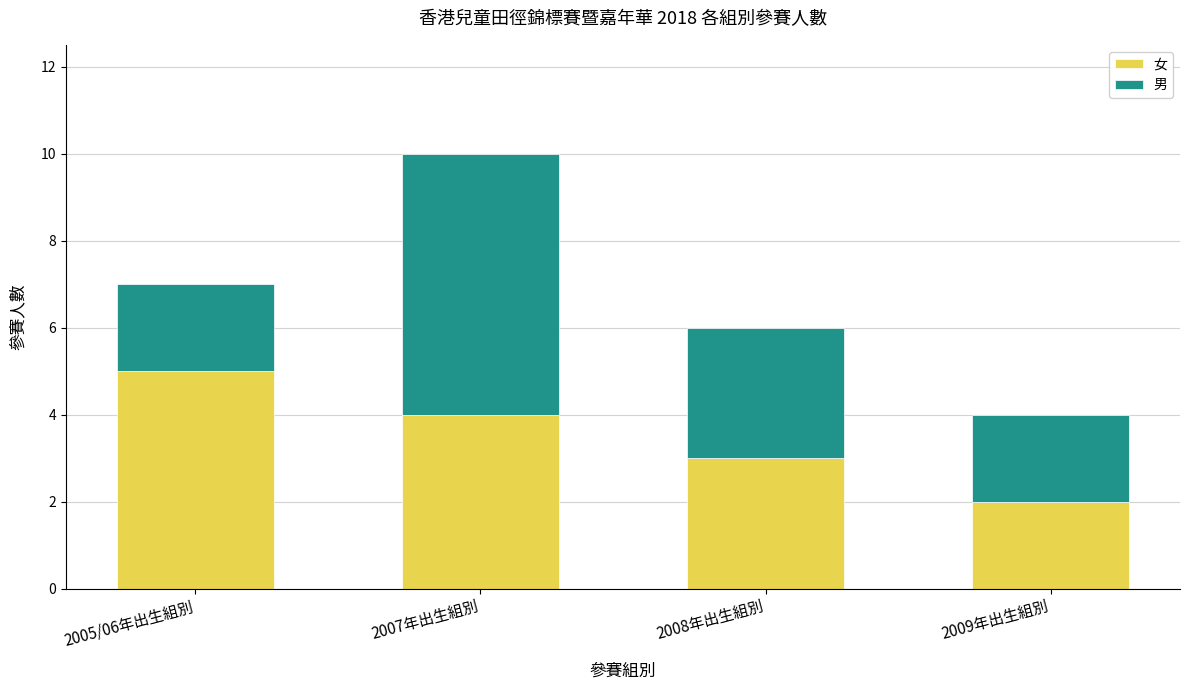

Is it true that 女 equals 5 at 2005/06年出生組別?

True